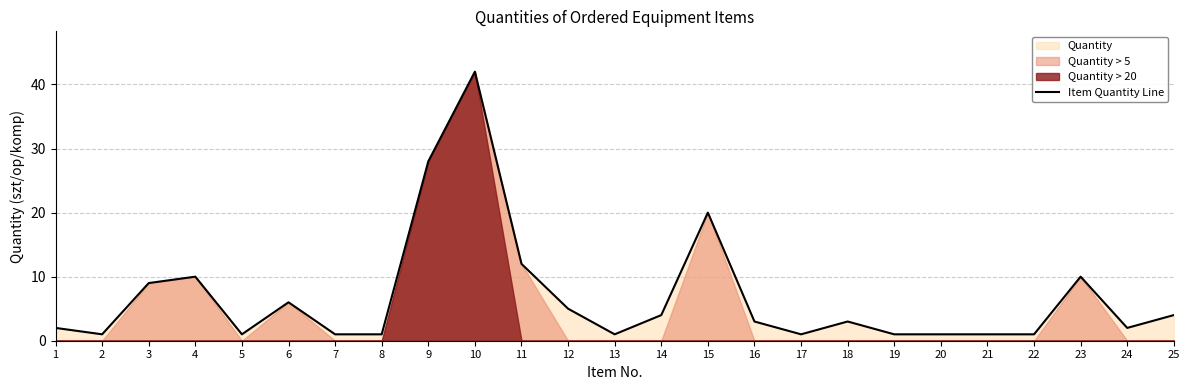

The chart shows a value of 2 at 12. True or false?

False